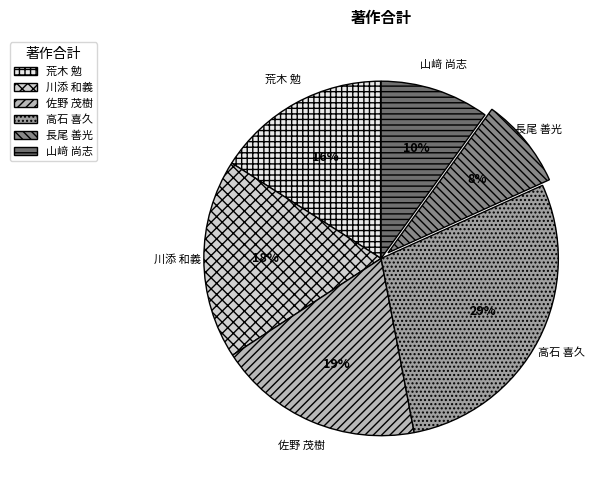

Between 荒木 勉 and 川添 和義, which is larger?

川添 和義